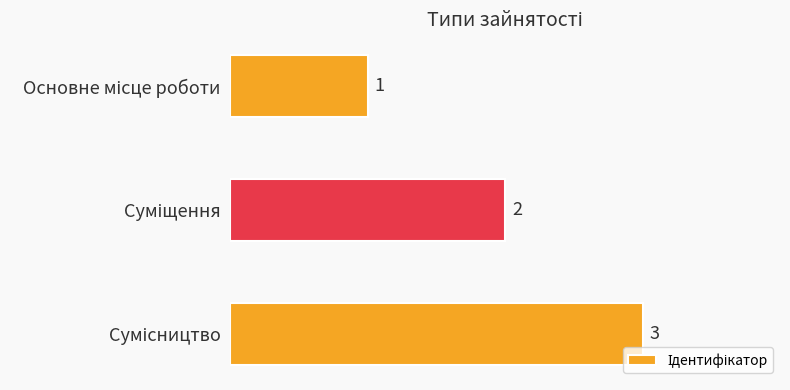

What is the value of the 1st bar from the top?

1